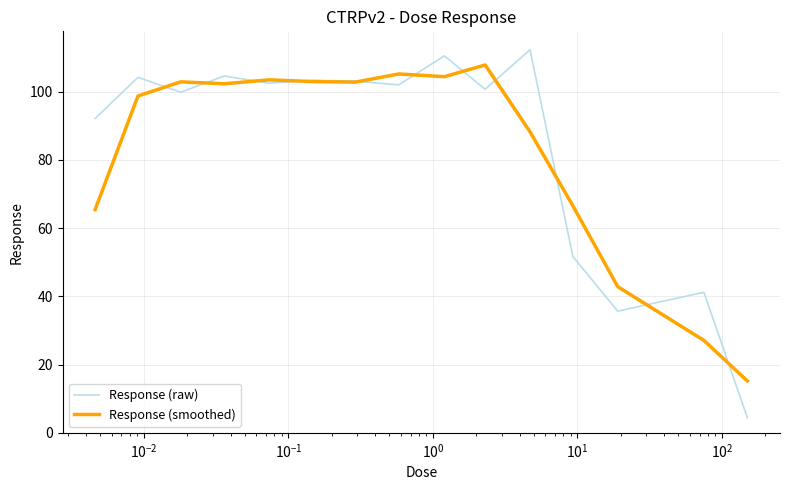

Which series has the widest spread of values?

Response (raw)